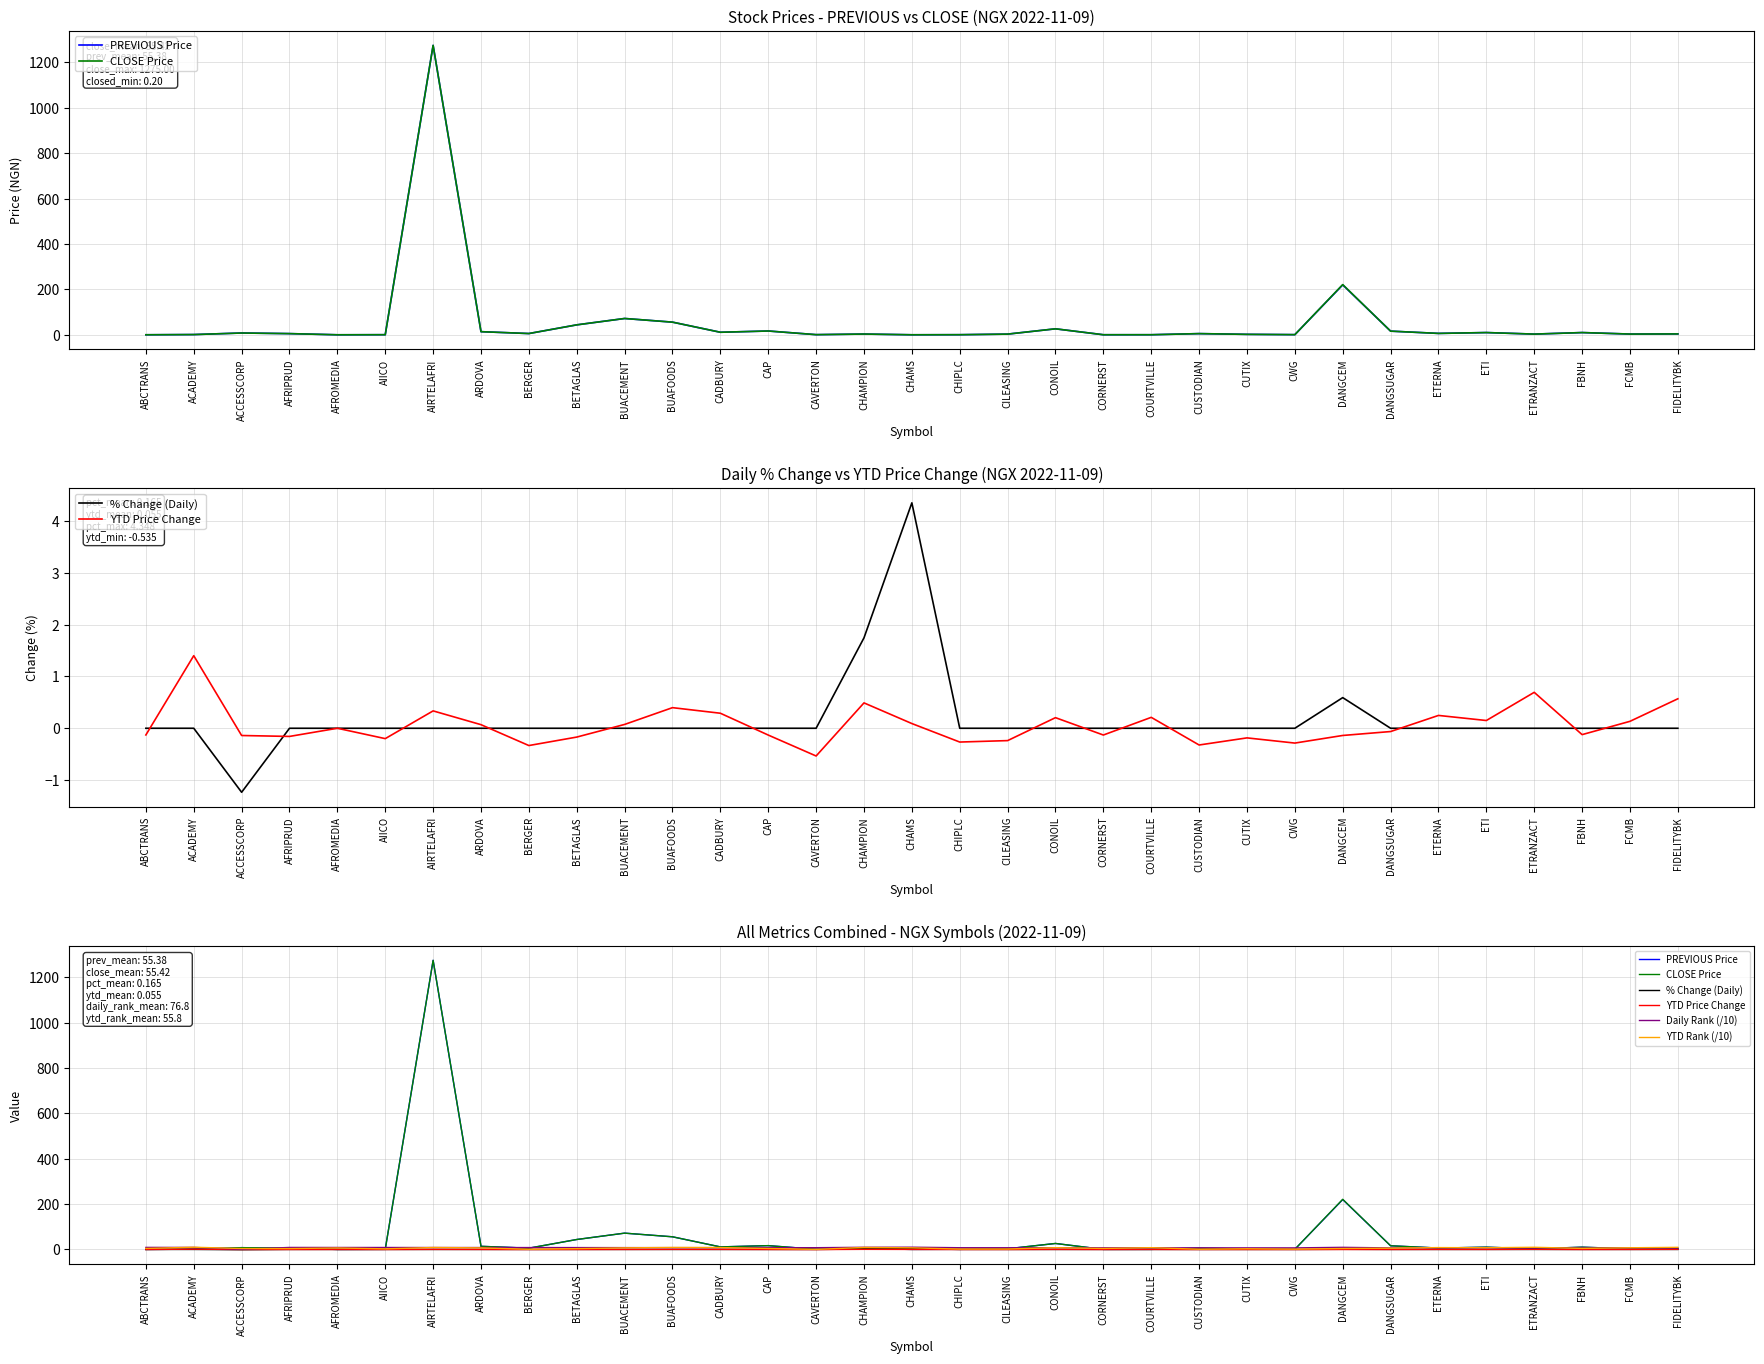

What is the minimum value shown in the chart?

-1.2